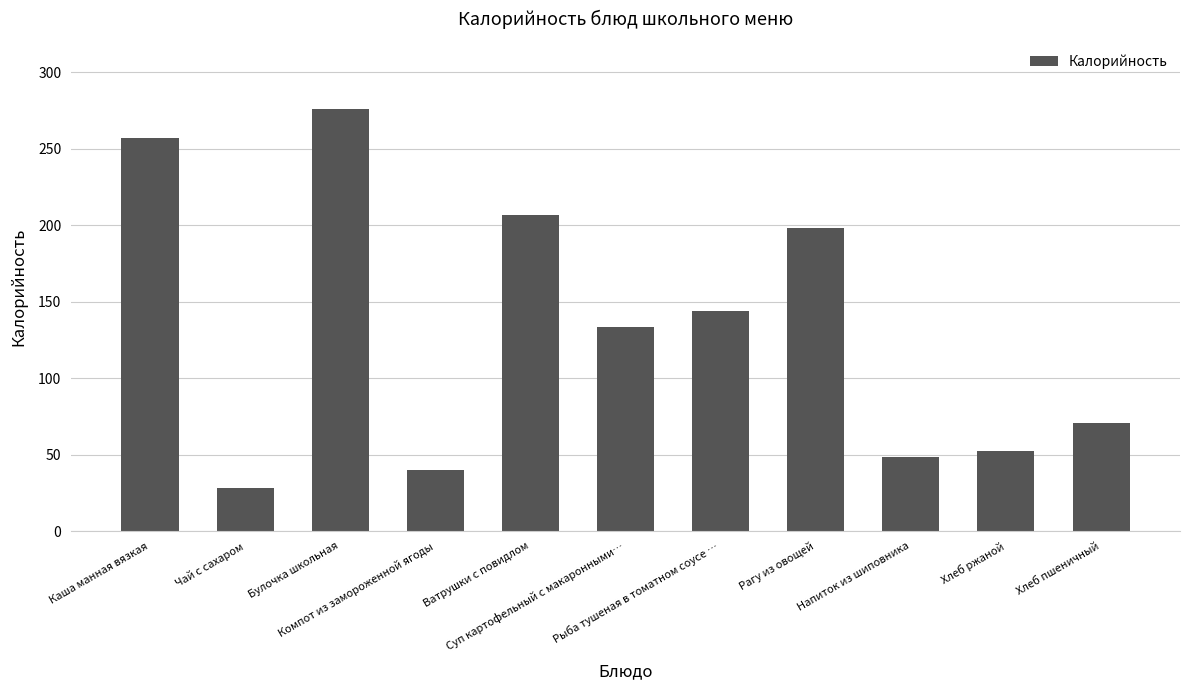

What is the ratio of the value at Булочка школьная to the value at Хлеб ржаной?

5.3